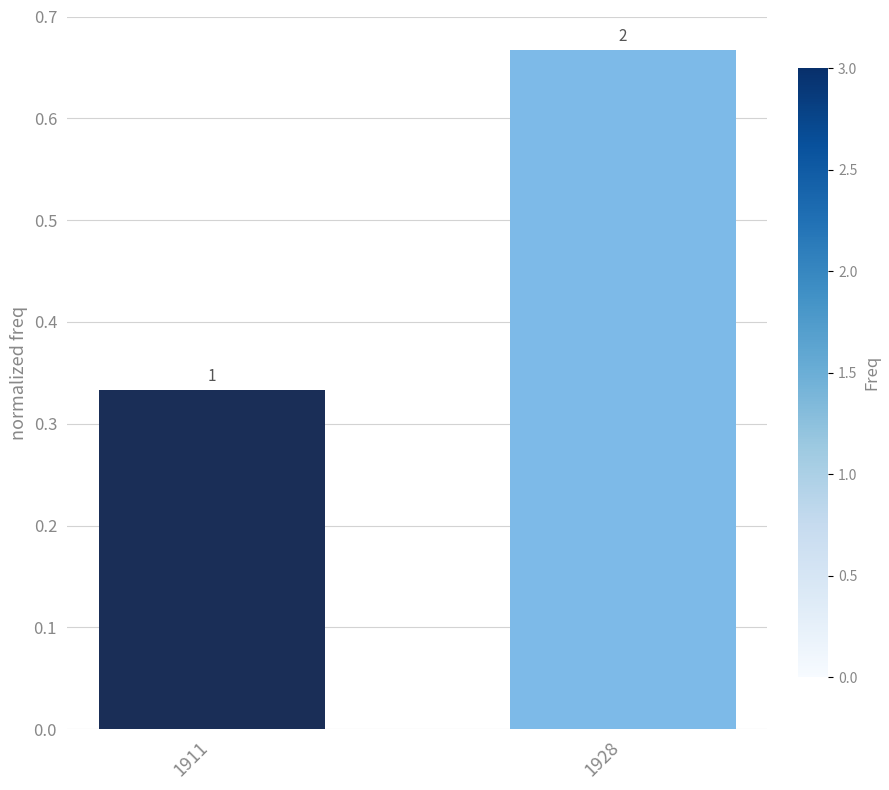

How many bars are there in total?

2